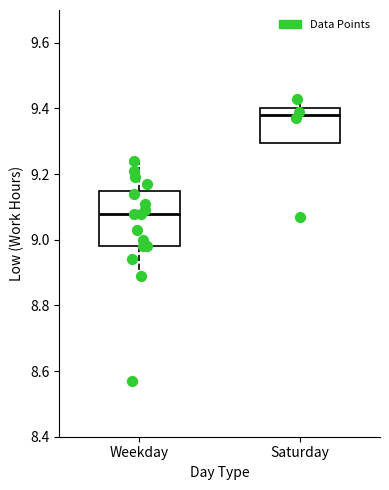

Reading left to right, transcribe this box plot: for each box, give where its median line is, the range the box spans, and where its two whiskers end, as read against the y-axis. The values are not printed on the chart, so give them approximately, as read against the axis.

Weekday: median 9.08, box 8.98 to 9.14, whiskers 8.90 to 9.24
Saturday: median 9.38, box 9.30 to 9.40, whiskers 9.30 to 9.44